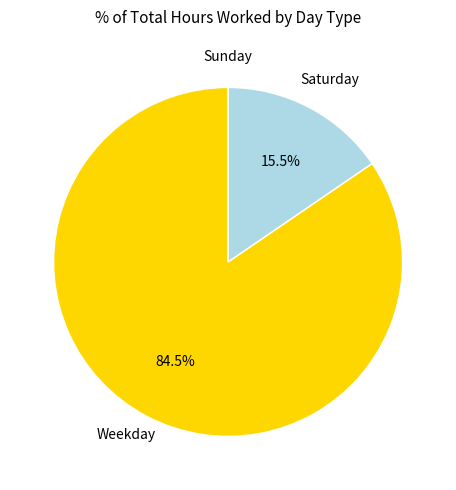

How much of the chart is everything except Saturday?

84.5%